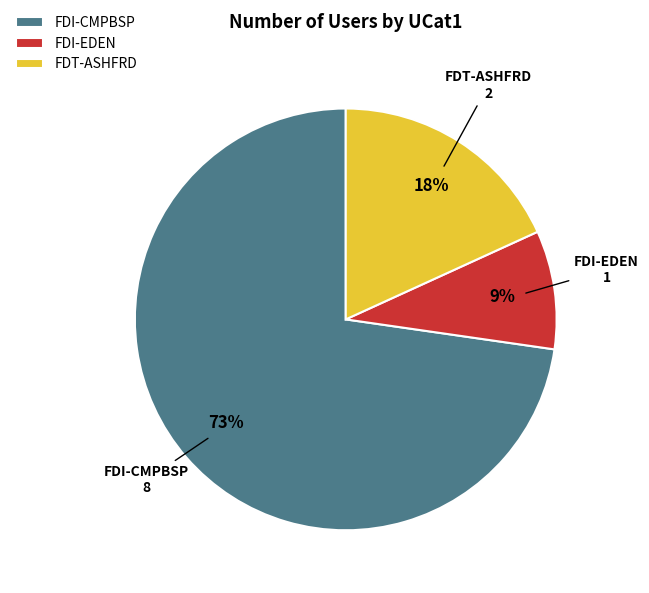

Which category accounts for the majority?

FDI-CMPBSP